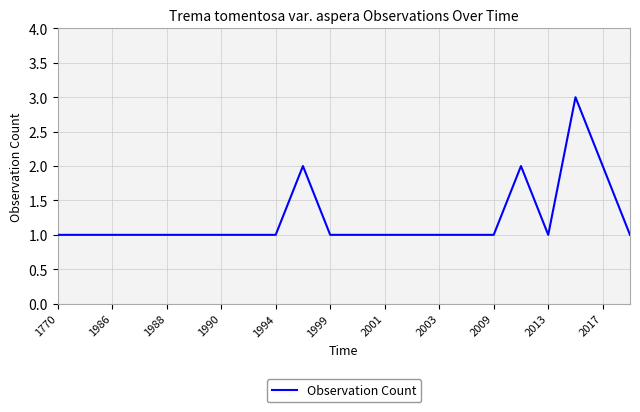

What is the difference between the maximum and minimum values?

2